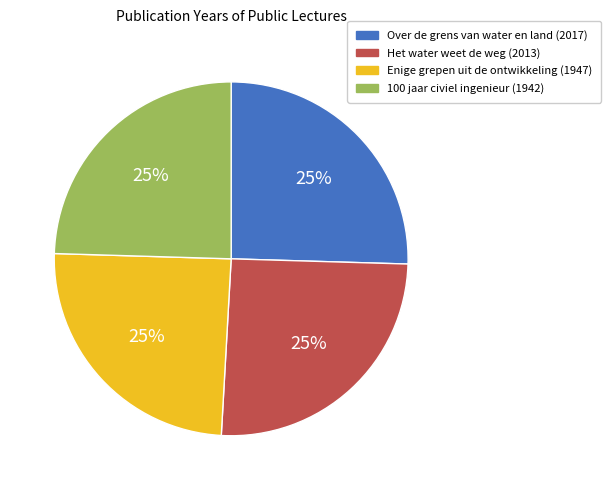

Count the number of slices in the pie.

4